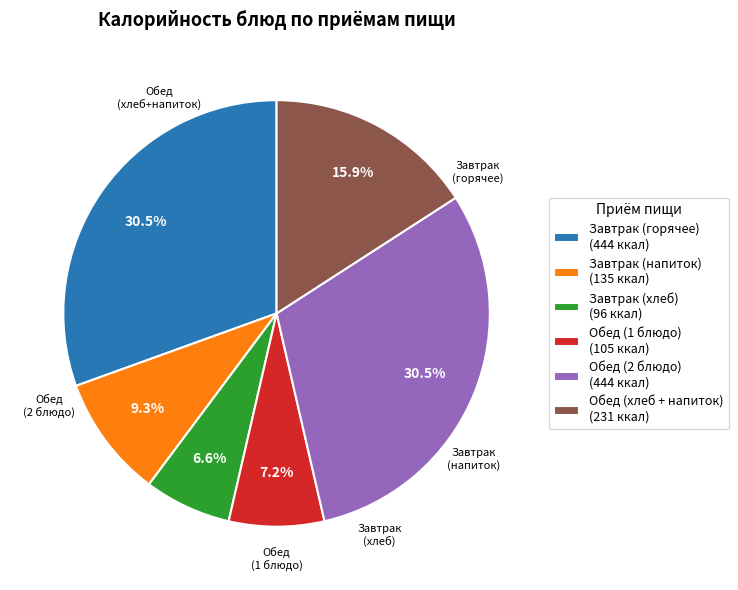

Count the number of slices in the pie.

6